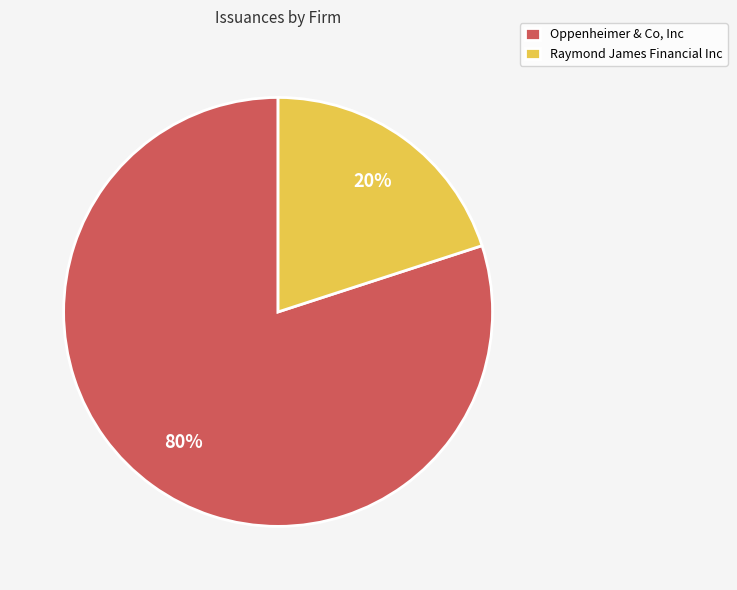

Count the number of slices in the pie.

2